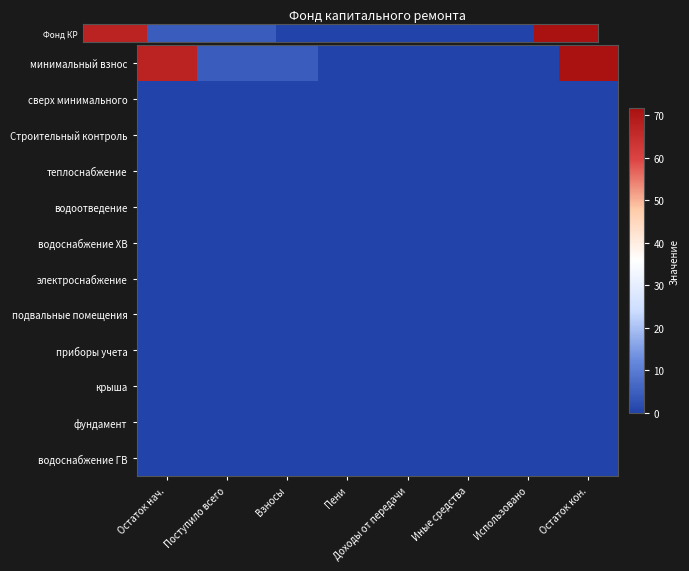

How many series are shown in this chart?

12